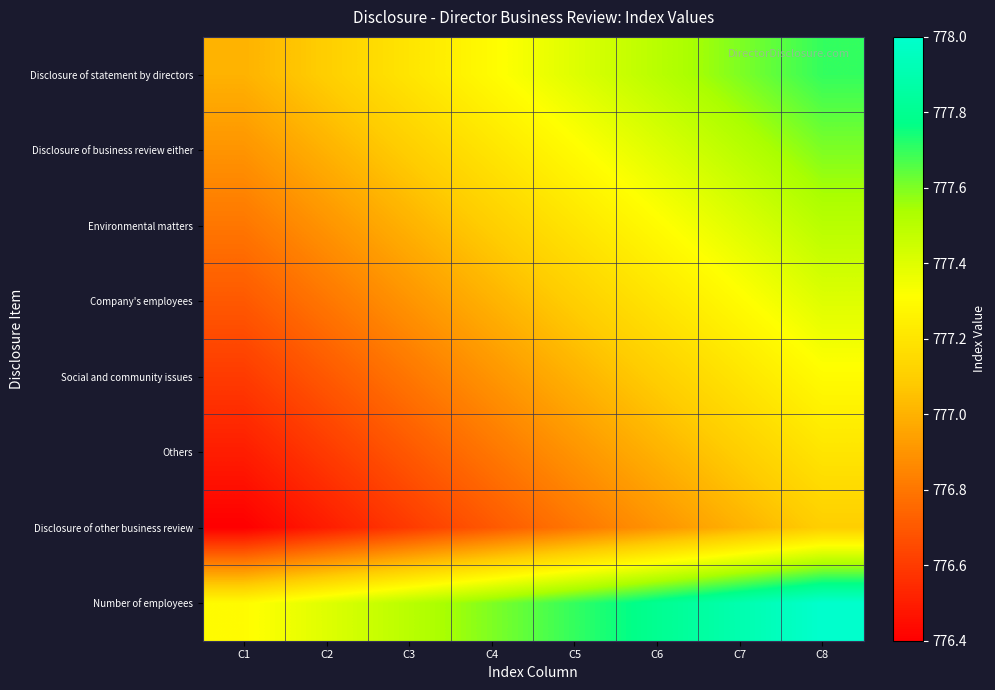

How many series are shown in this chart?

8